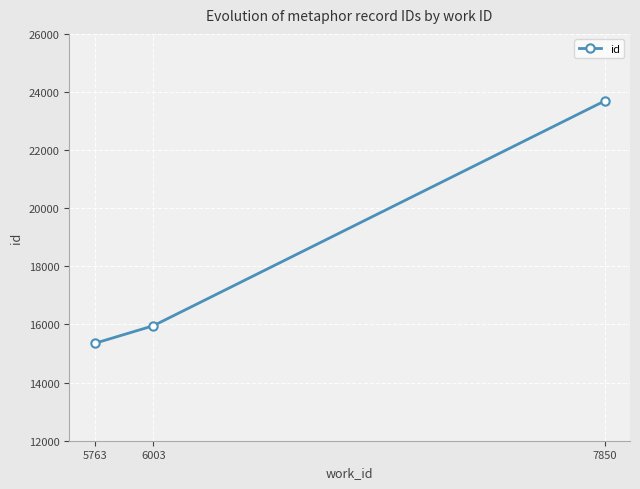

What is the value of the 1st point from the left?

15350